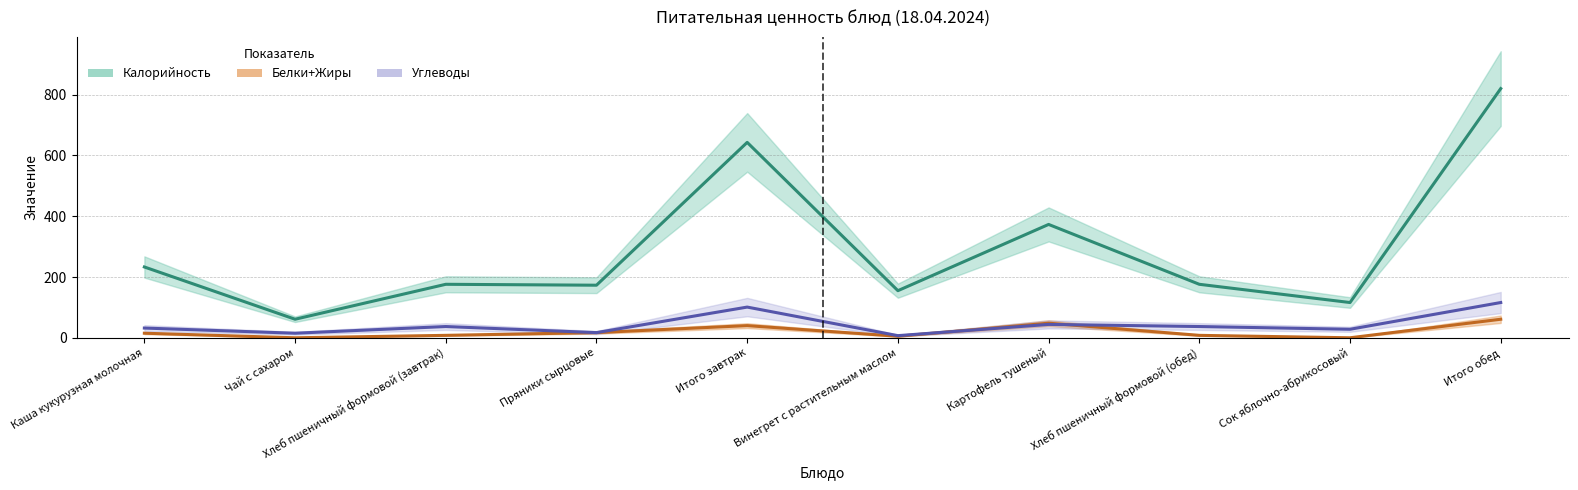

What is the difference between the Калорийность values at Каша кукурузная молочная and Картофель тушеный?

140